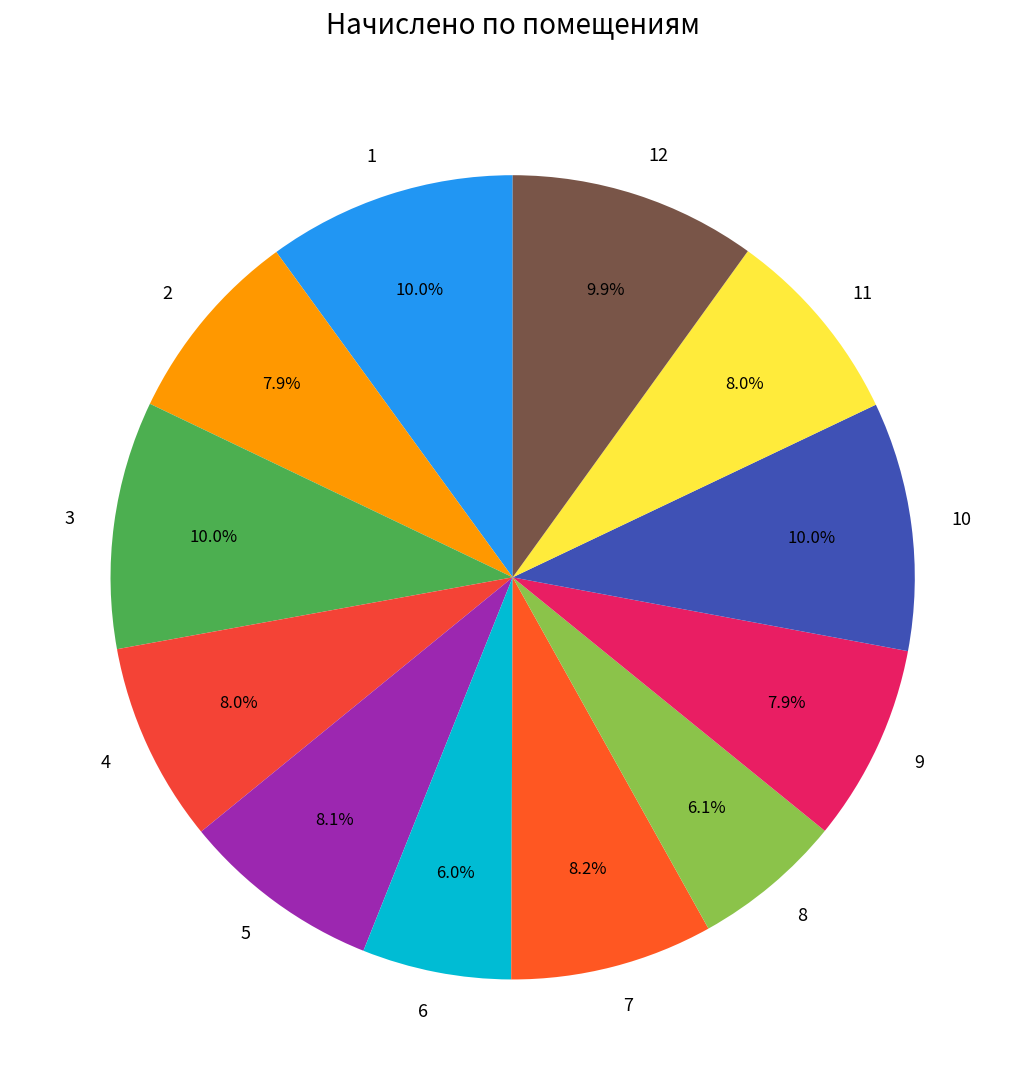

What percentage is NOT represented by 6?

94.0%